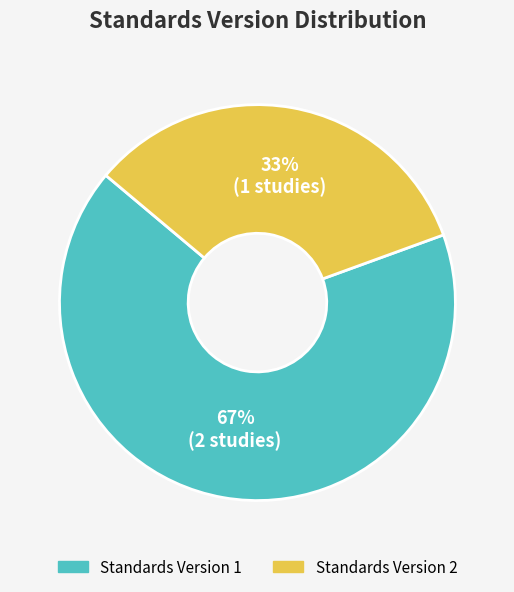

To the nearest percent, what is the average slice percentage?

50%